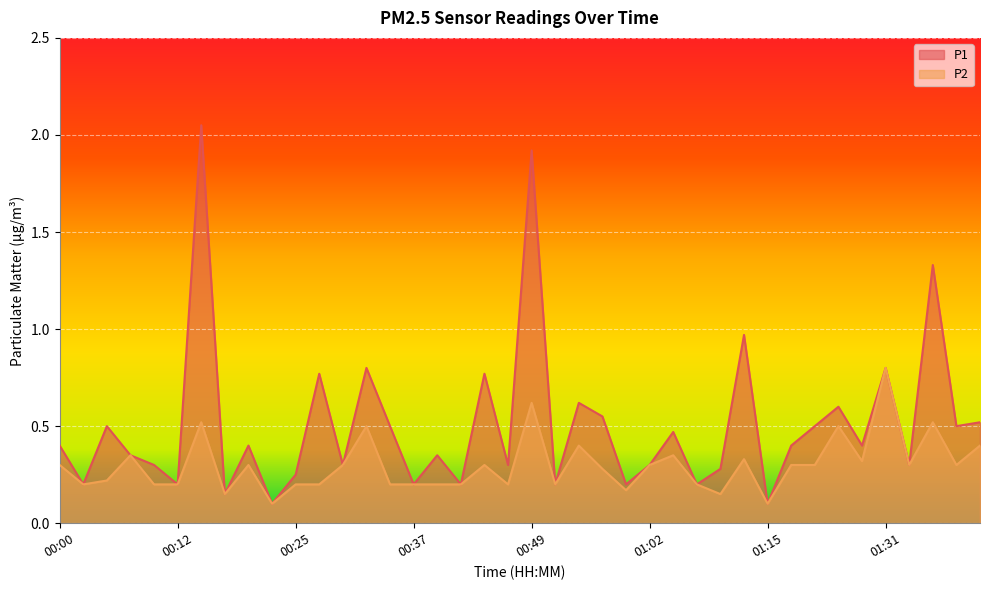

What is the sum of the P2 values at 00:17 and 00:35?

0.3